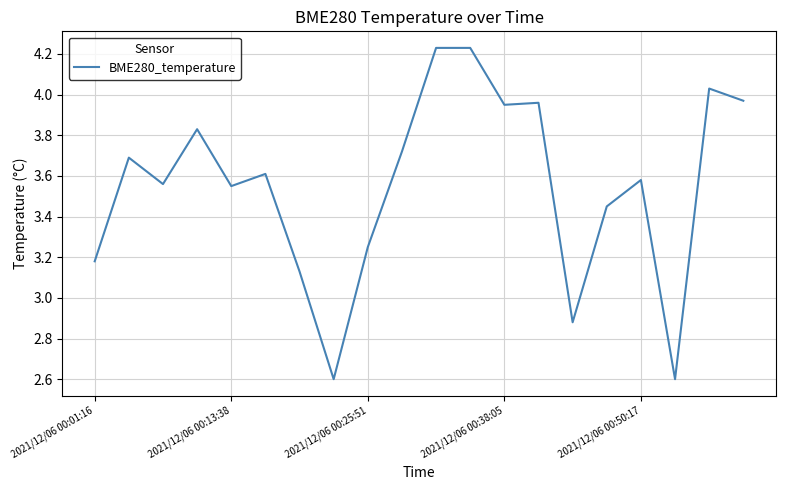

What is the smallest value displayed?

2.6